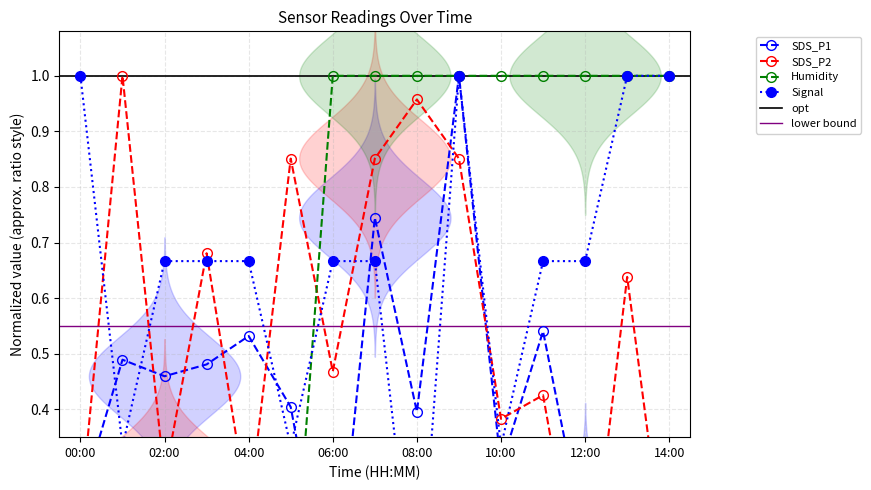

What is the difference between the maximum and second lowest values in the Humidity series?

1.0